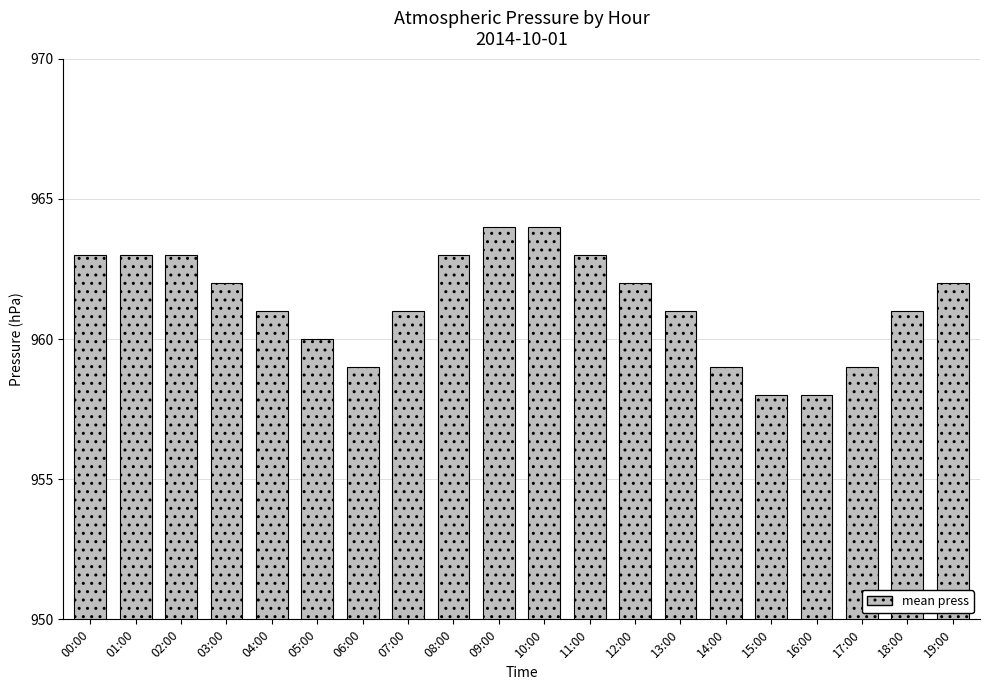

What position from the right is 10:00?

10